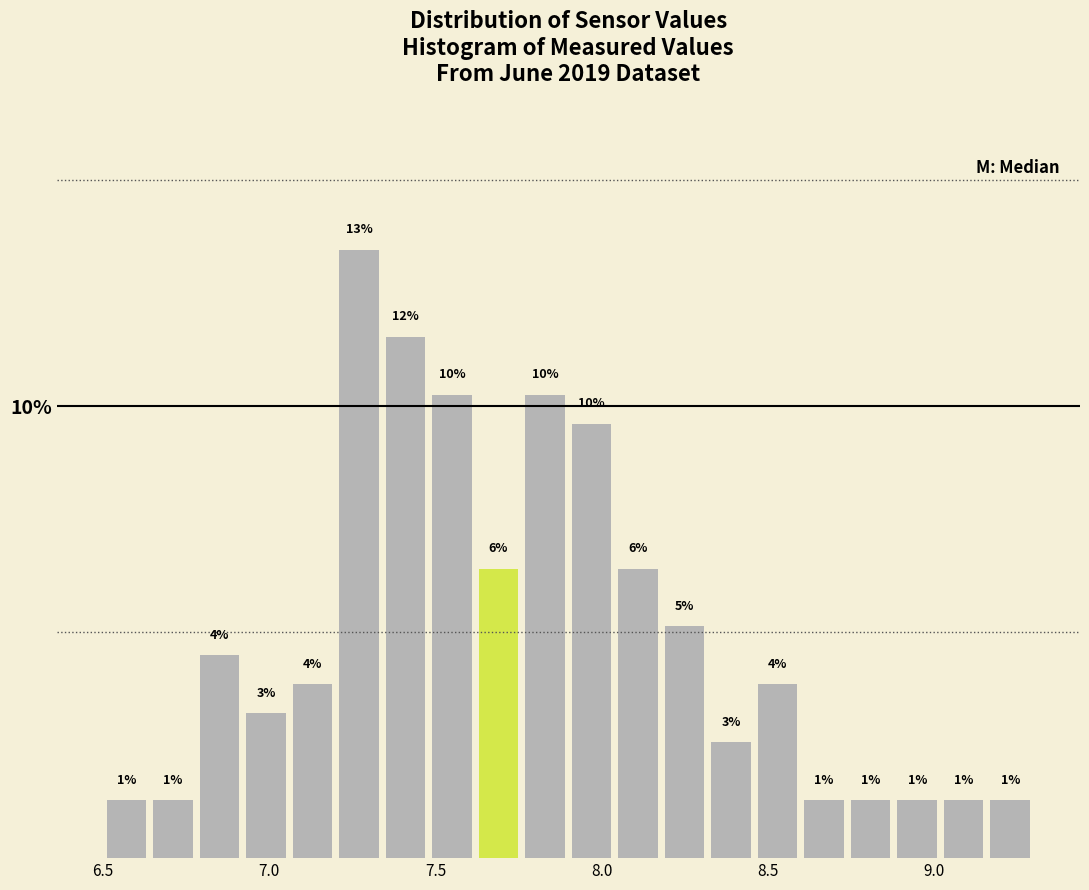

Read against the x-axis, roughly where is the centre of the tallest bar?

7.25